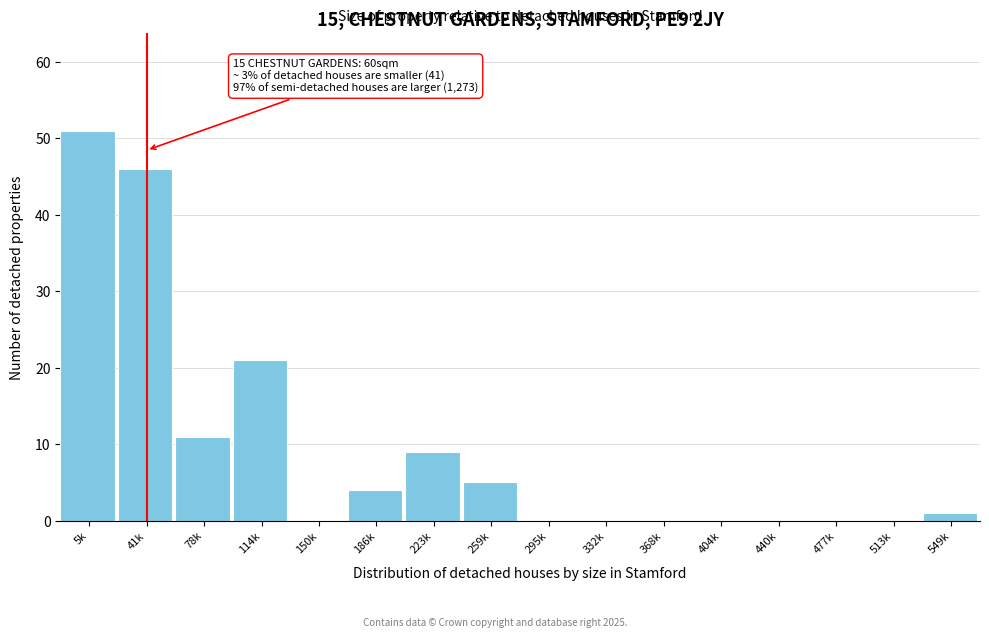

Reading left to right, list all the values displayed in this chart.

5k=51	41k=46	78k=11	114k=21	150k=0	186k=4	223k=9	259k=5	295k=0	332k=0	368k=0	404k=0	440k=0	477k=0	513k=0	549k=1